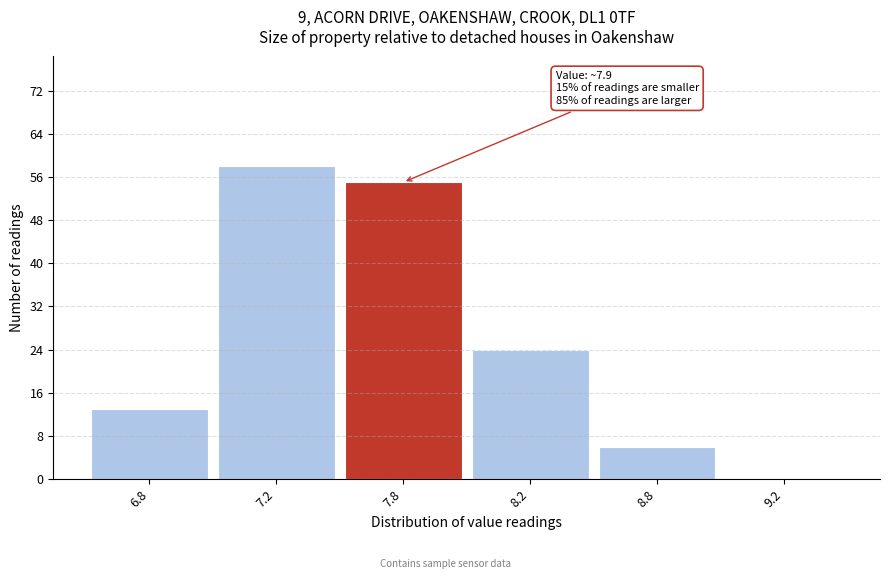

Reading left to right, list all the values displayed in this chart.

6.8=13	7.2=58	7.8=55	8.2=24	8.8=6	9.2=0